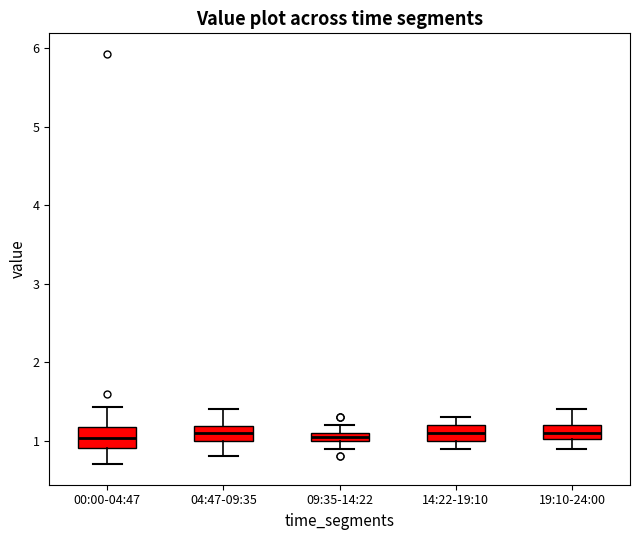

Where does the upper whisker of the box for 14:22-19:10 end on the y-axis? The values are not printed on the chart, so give them approximately, as read against the axis.

1.3